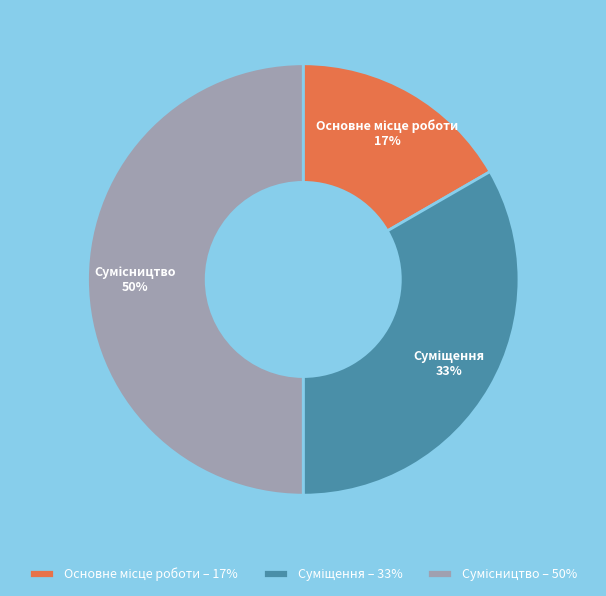

To the nearest percent, what is the difference between the largest and smallest slice percentages?

33%